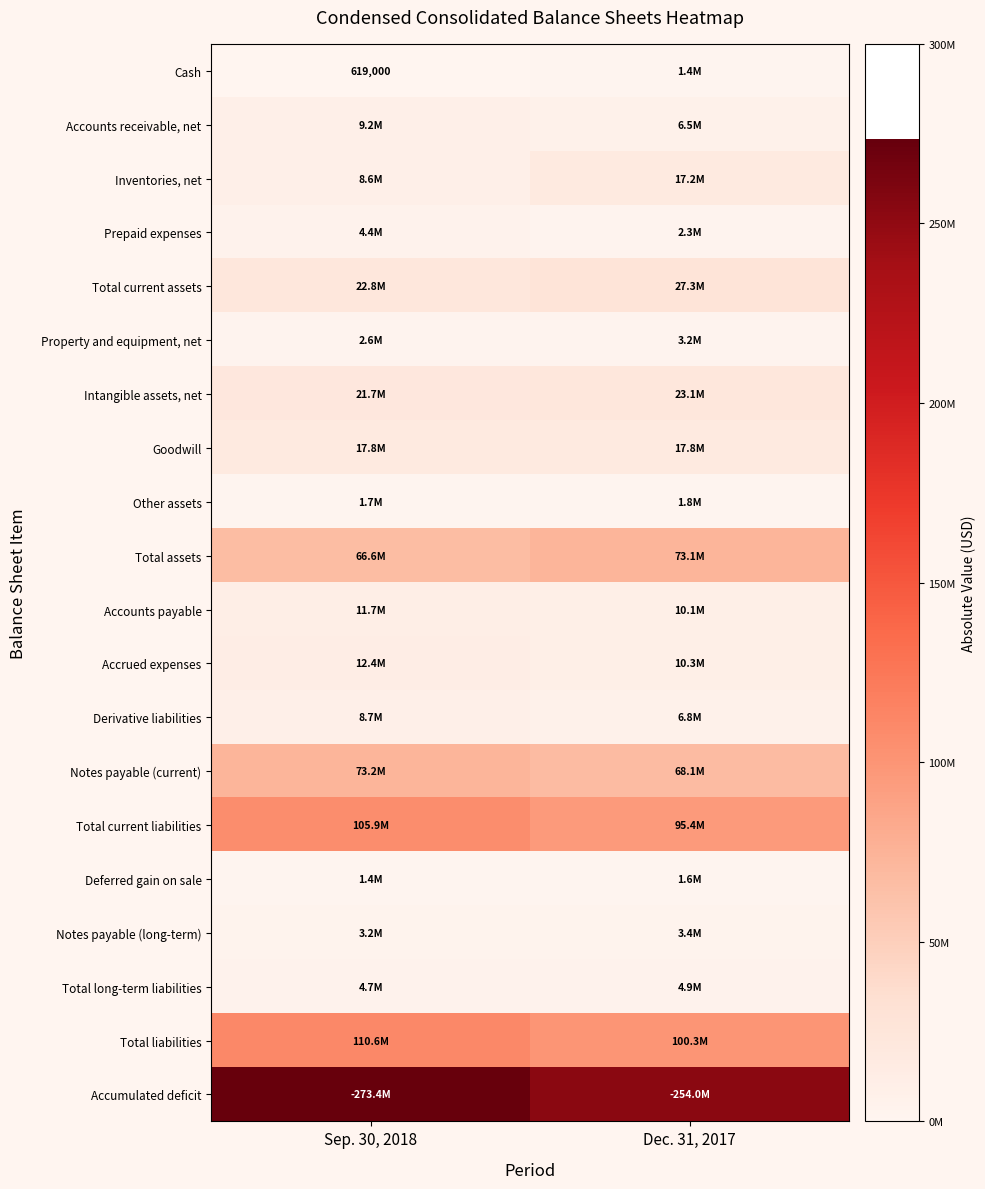

Which series has the largest total across all categories?

Accumulated deficit